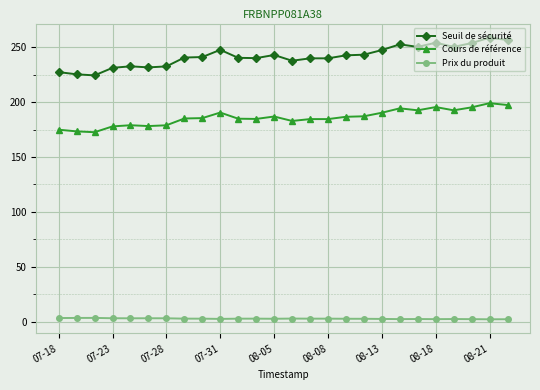

What is the sum of all Prix du produit values?

69.9